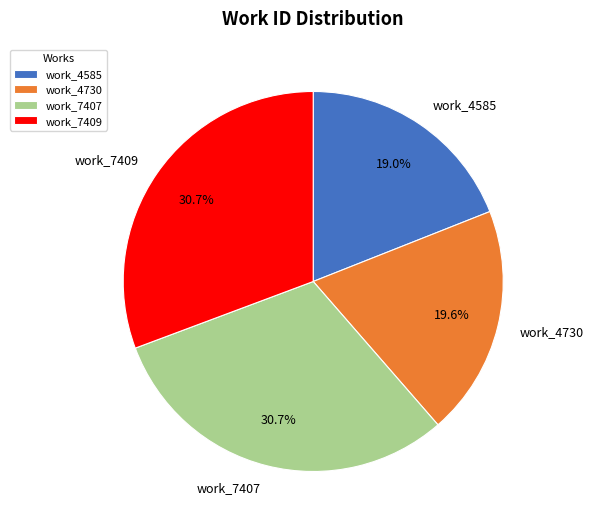

How many slices are in this pie chart?

4